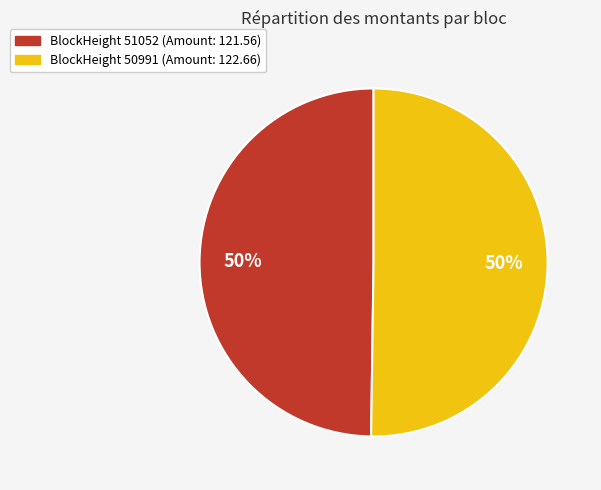

To the nearest percent, what is the average slice percentage?

50%